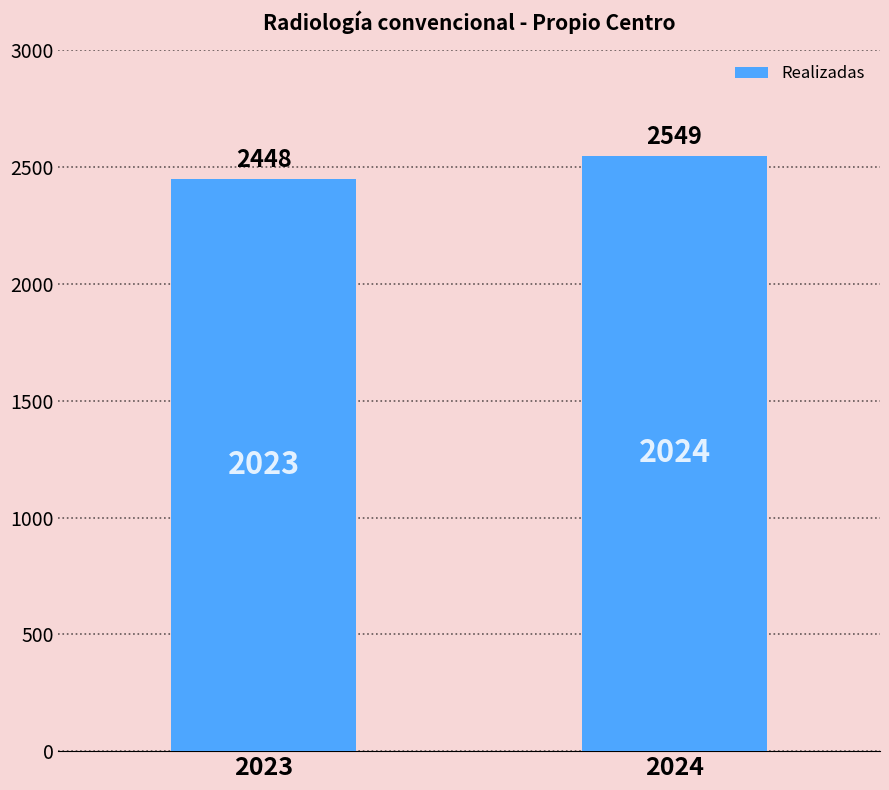

The chart shows a value of 2549 at 2024. True or false?

True